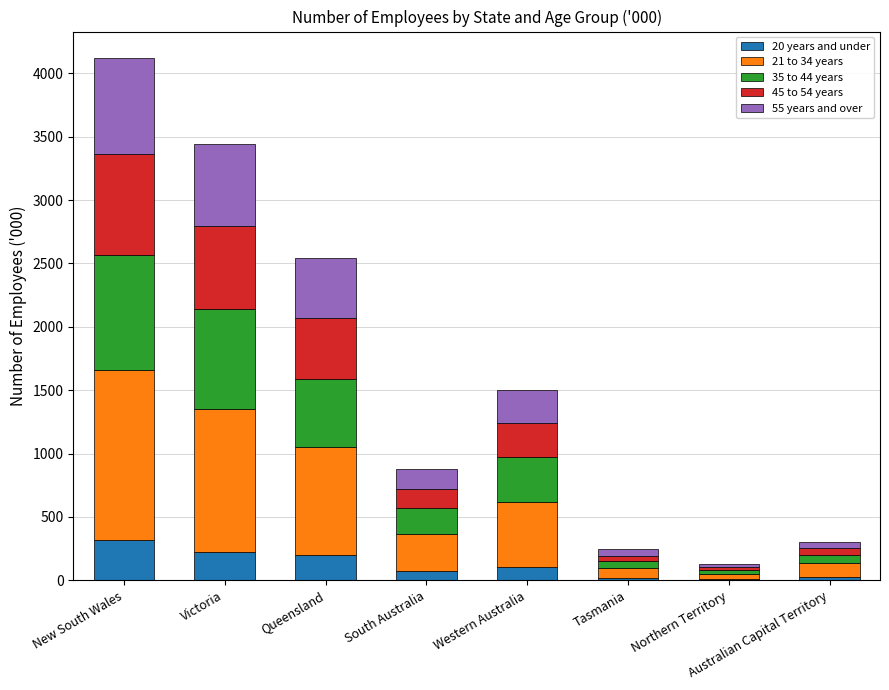

What is the total value across all series at Victoria?

3444.1